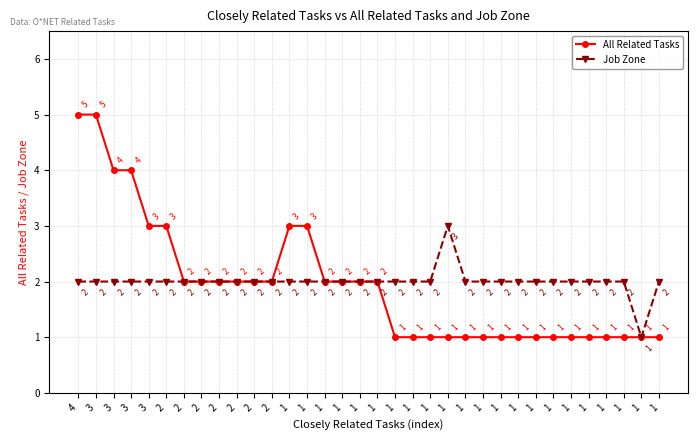

True or false: All Related Tasks and Job Zone cross at least once.

False